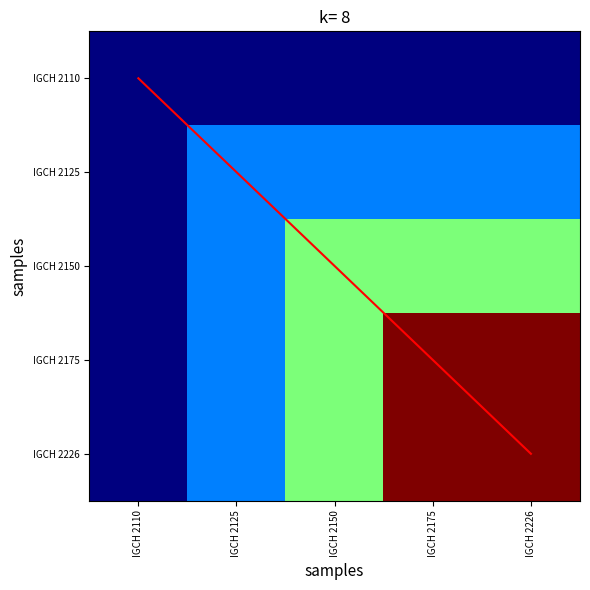

How many series are shown in this chart?

6